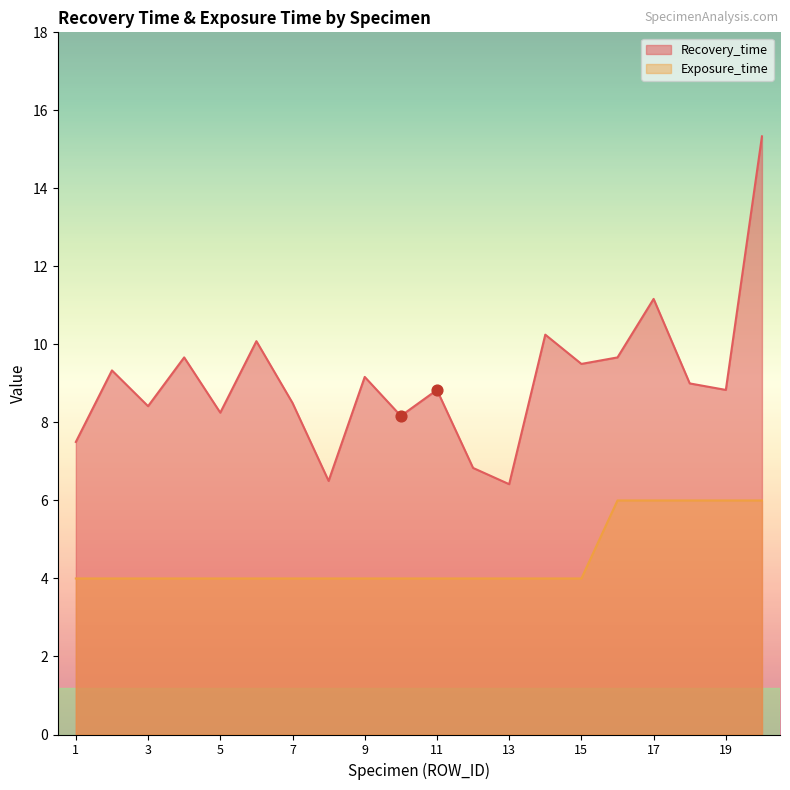

At which category is the sum across all series the highest?

20